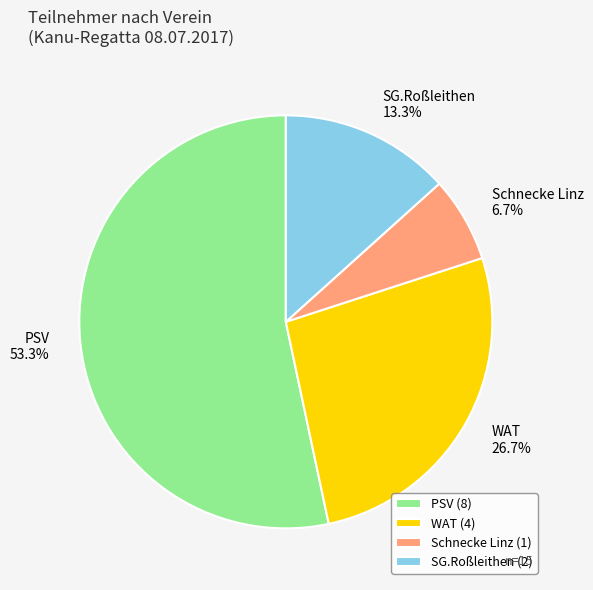

To the nearest percent, what is the average slice percentage?

25%